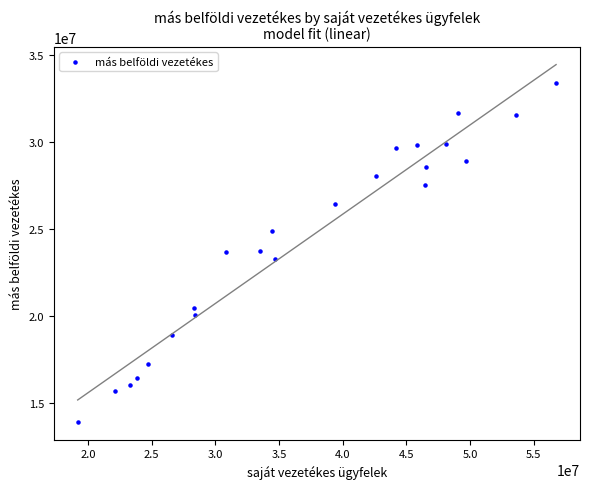

What is the range of X values (max minus min)?

37559403